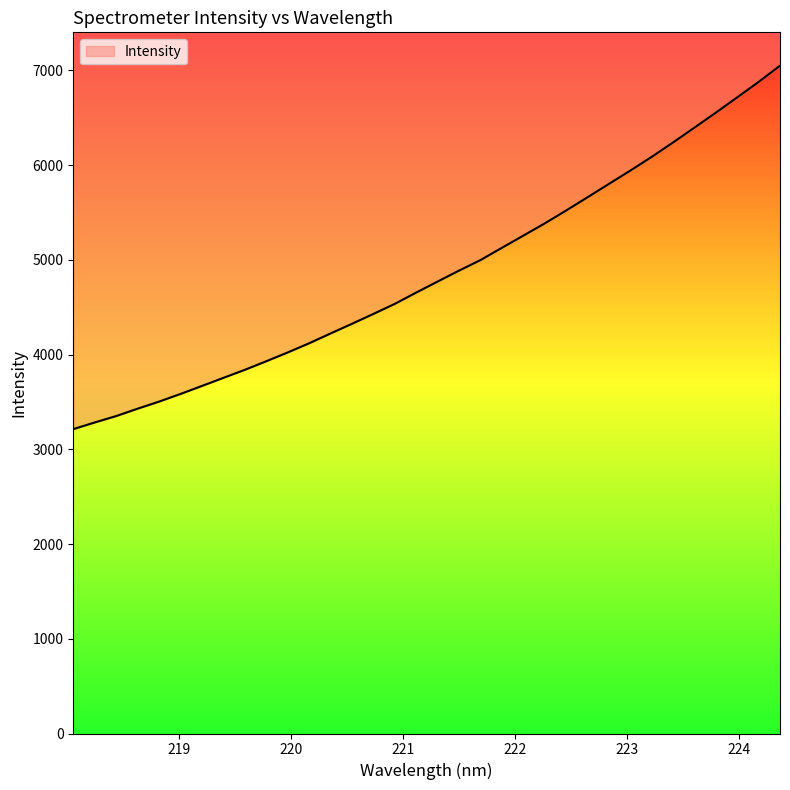

How many lines are shown in the chart?

1